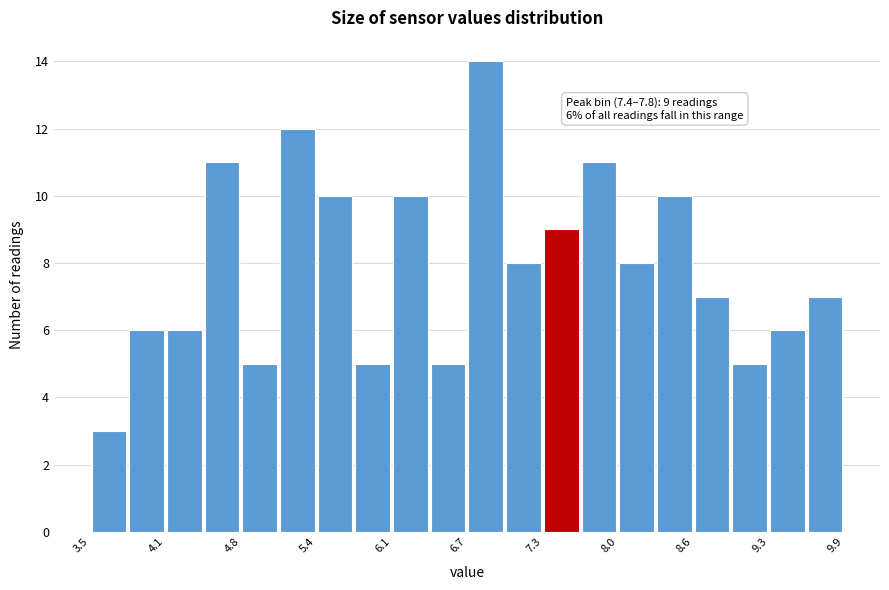

Read against the x-axis, roughly where is the centre of the tallest bar?

6.9